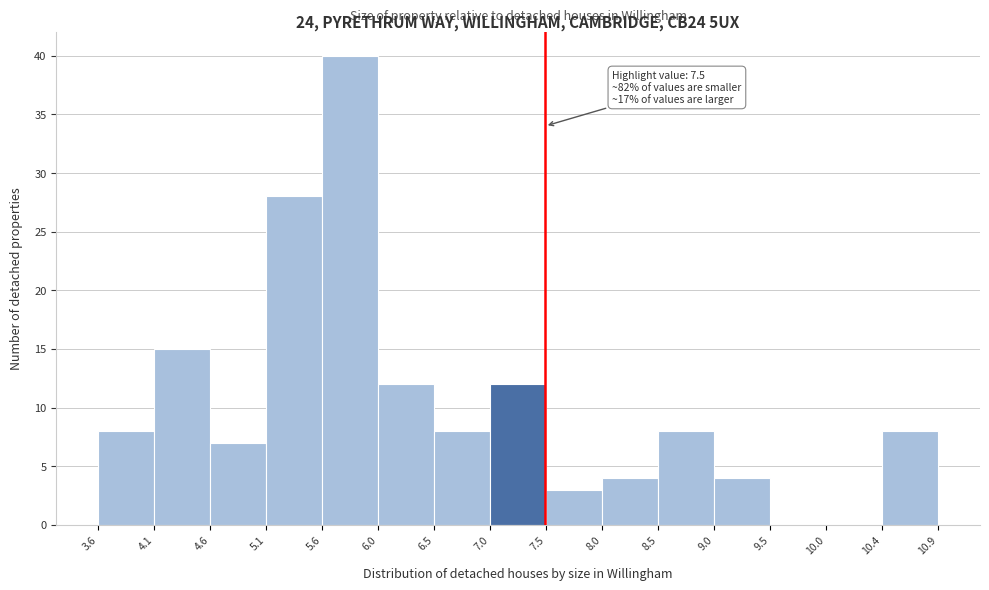

Which range on the x-axis has the tallest bar?

5.6 to 6.0